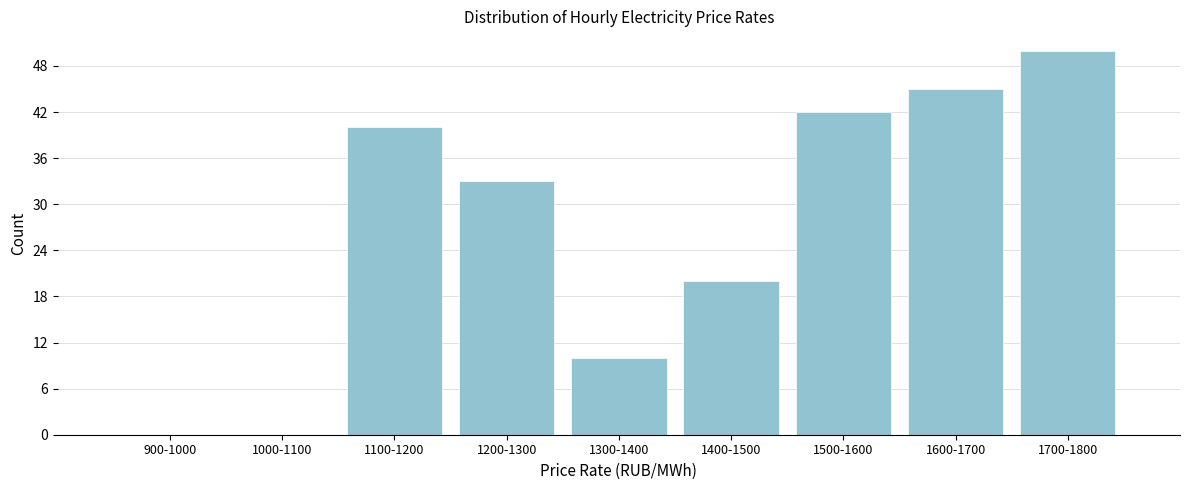

Reading left to right, list all the values displayed in this chart.

900-1000=0	1000-1100=0	1100-1200=40	1200-1300=33	1300-1400=10	1400-1500=20	1500-1600=42	1600-1700=45	1700-1800=50